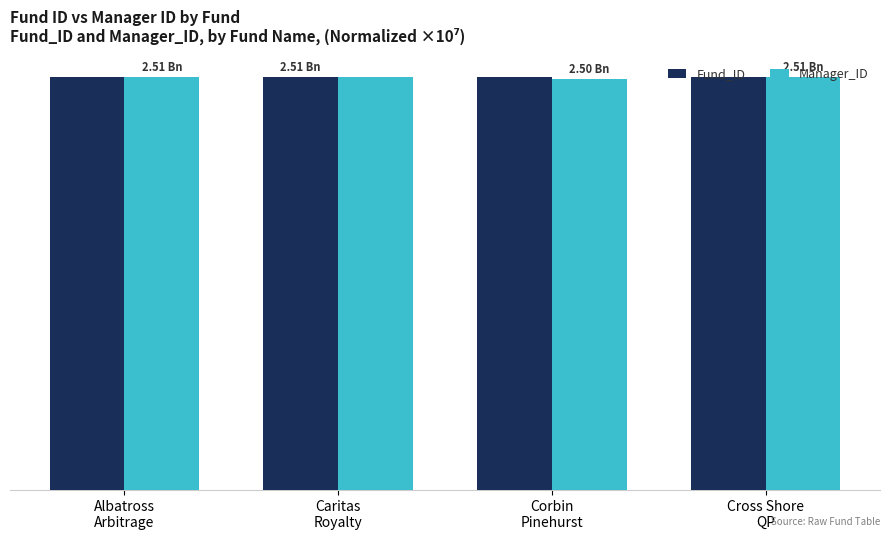

Does the chart contain any negative values?

No